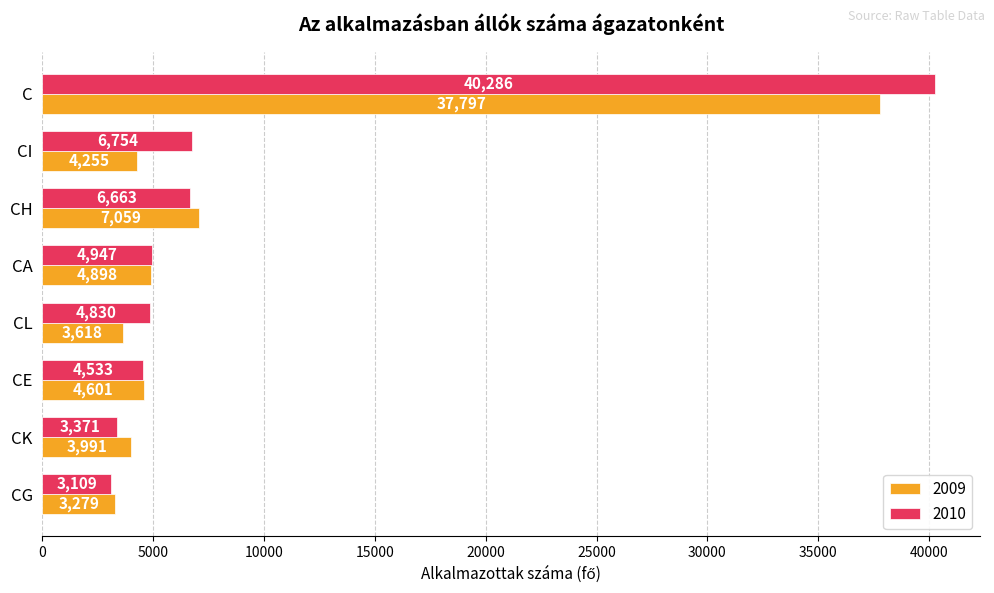

What is the smallest value displayed?

3109